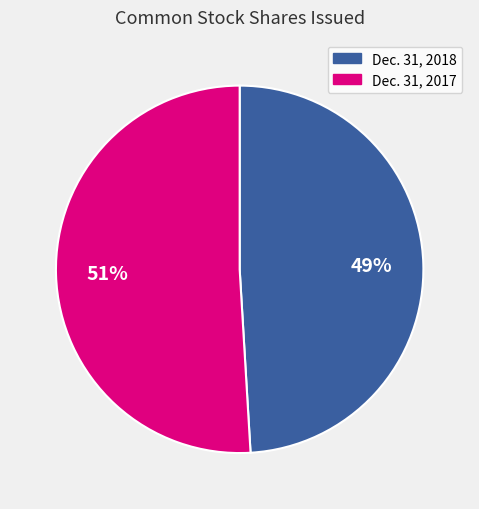

Which has a higher value, Dec. 31, 2017 or Dec. 31, 2018?

Dec. 31, 2017